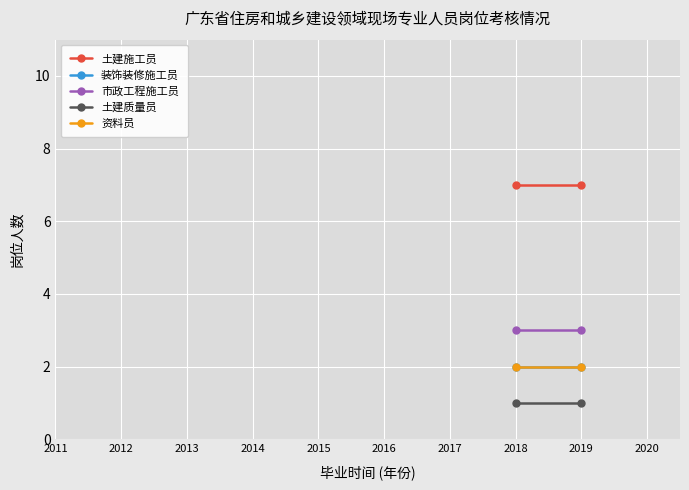

List the series in order of their peak value, highest first.

土建施工员, 市政工程施工员, 装饰装修施工员, 资料员, 土建质量员